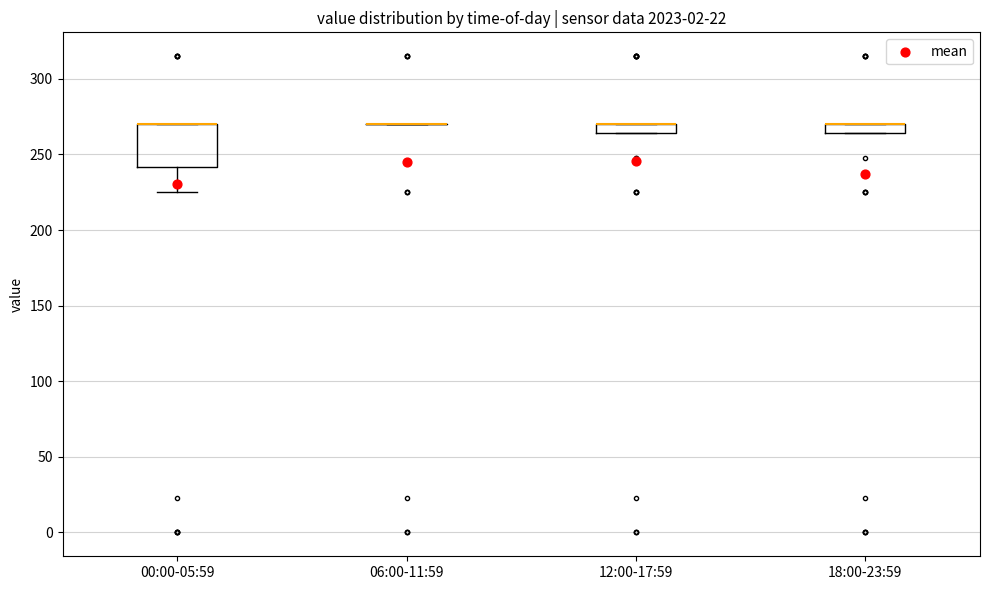

Comparing the boxes themselves (not the whiskers), which one is the tallest?

00:00-05:59